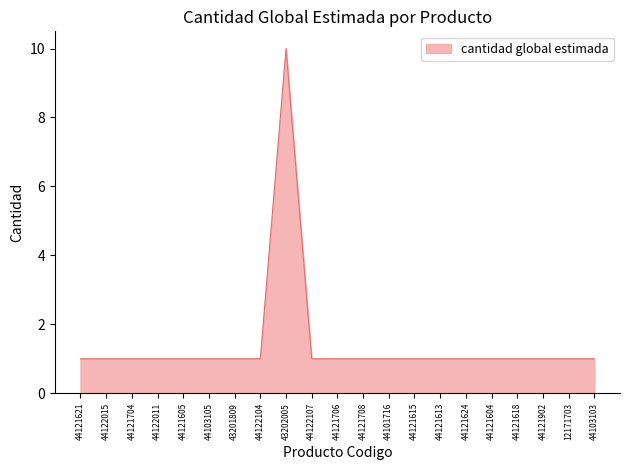

The value at 44121708 is 1. True or false?

True